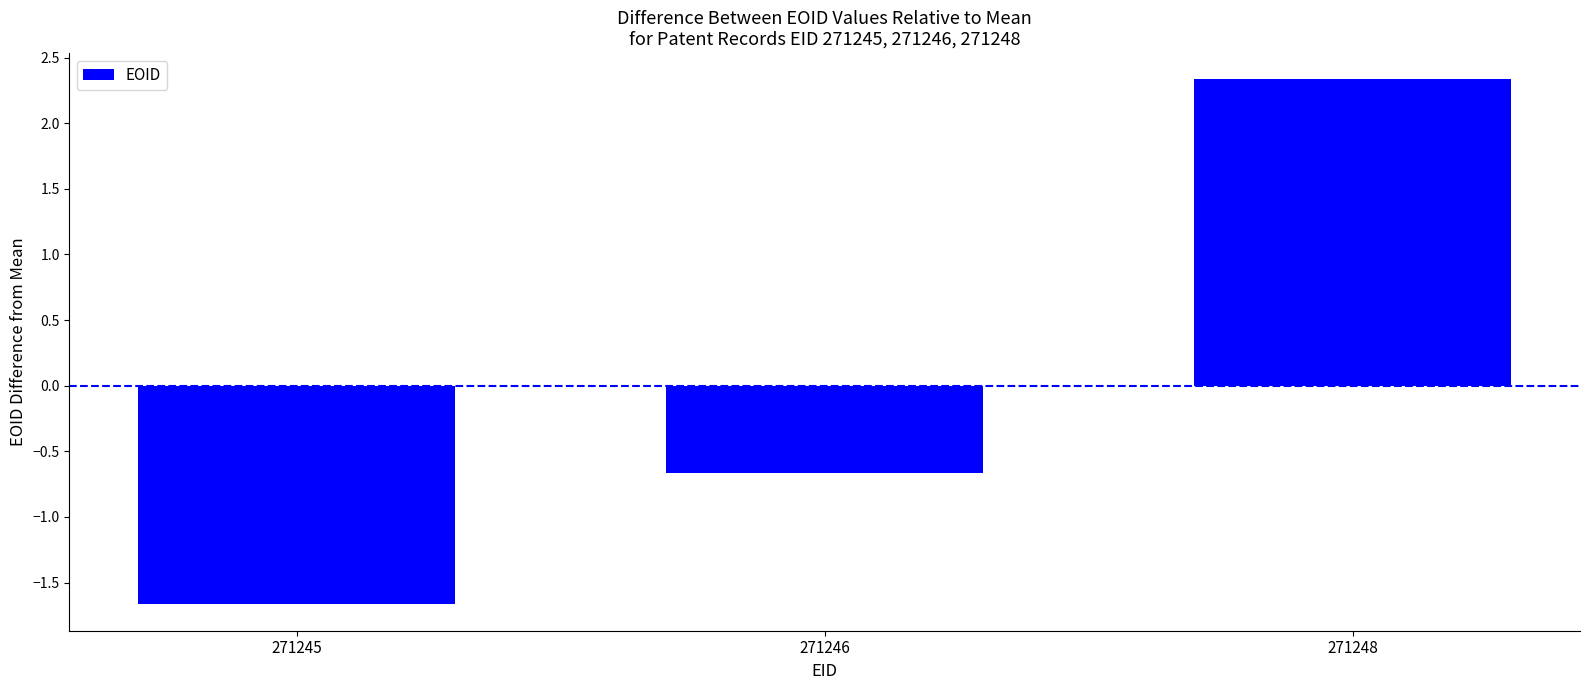

Does the chart contain stacked bars?

No